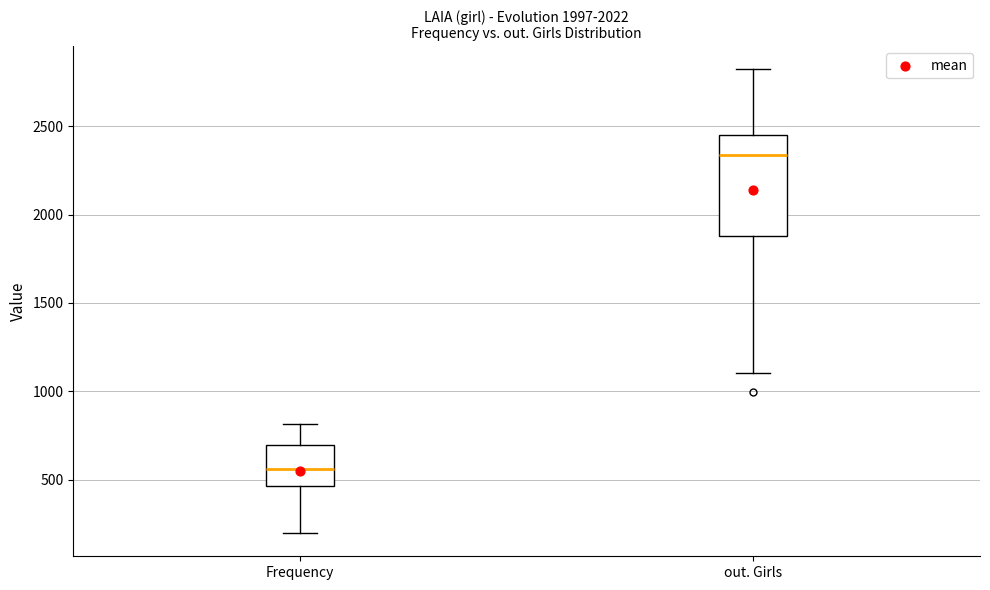

Reading left to right, transcribe this box plot: for each box, give where its median line is, the range the box spans, and where its two whiskers end, as read against the y-axis. The values are not printed on the chart, so give them approximately, as read against the axis.

Frequency: median 550, box 450 to 700, whiskers 200 to 800
out. Girls: median 2350, box 1900 to 2450, whiskers 1100 to 2800